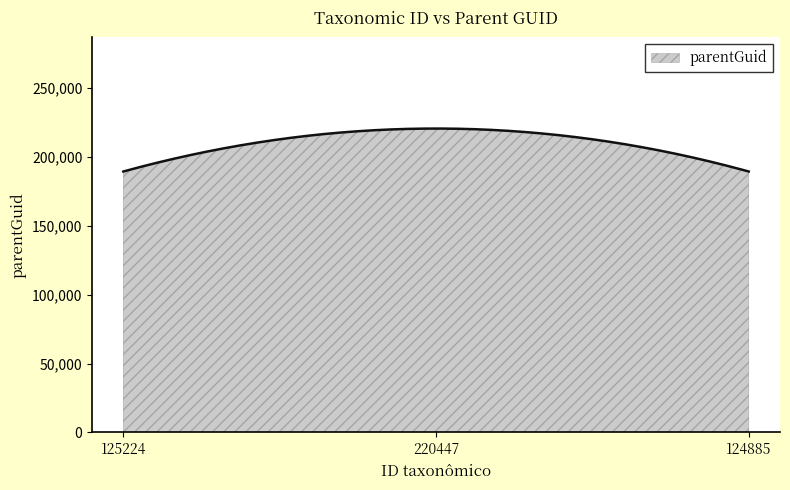

How many series are shown in this chart?

1